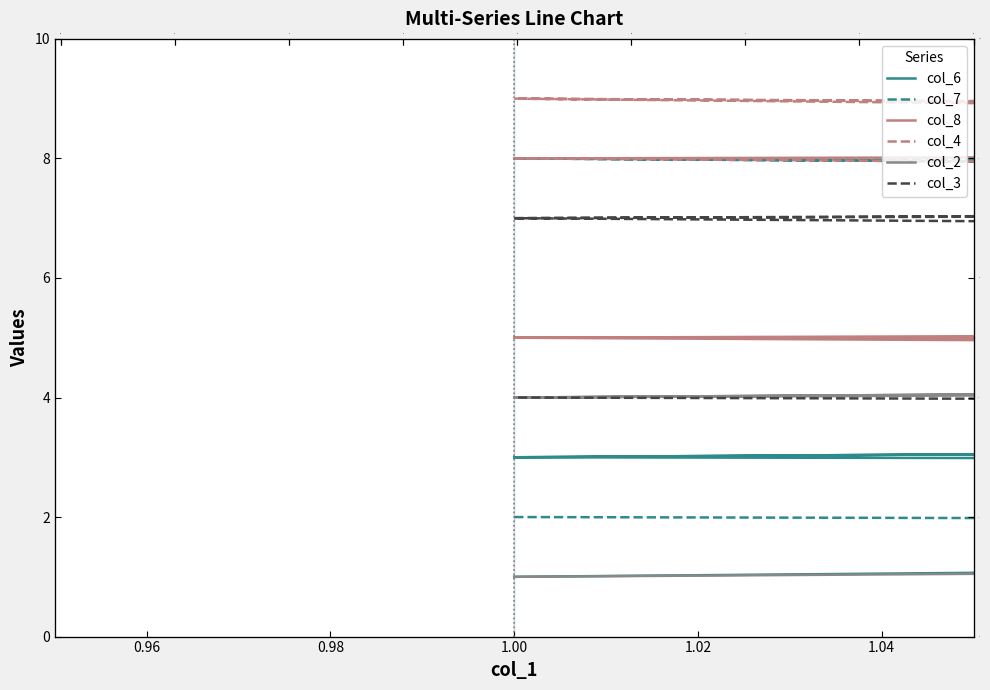

Is the value of col_6 at 1.00 greater than the value of col_2 at 1.00?

No